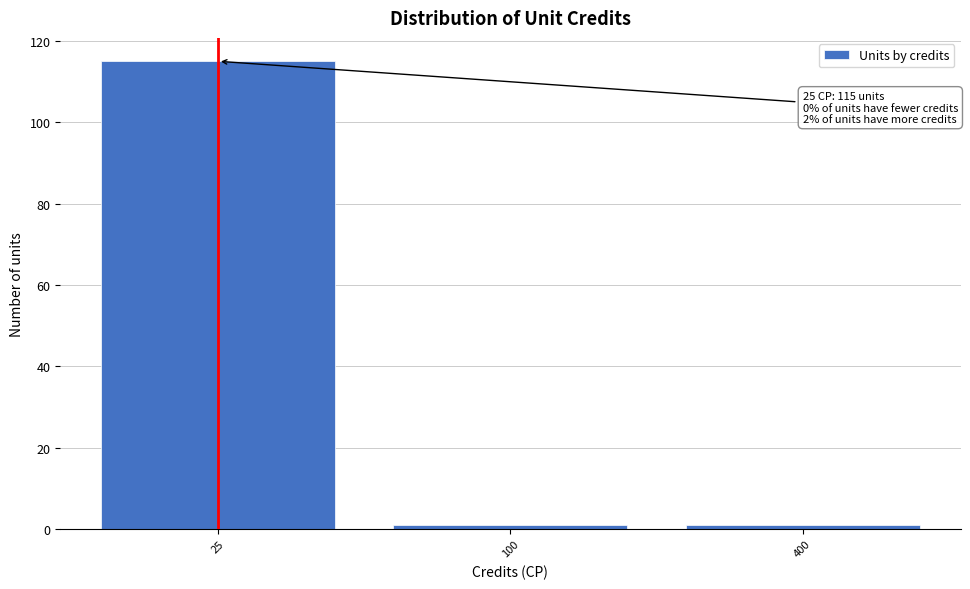

Reading right to left, what are all the values shown in this chart?

1	1	115